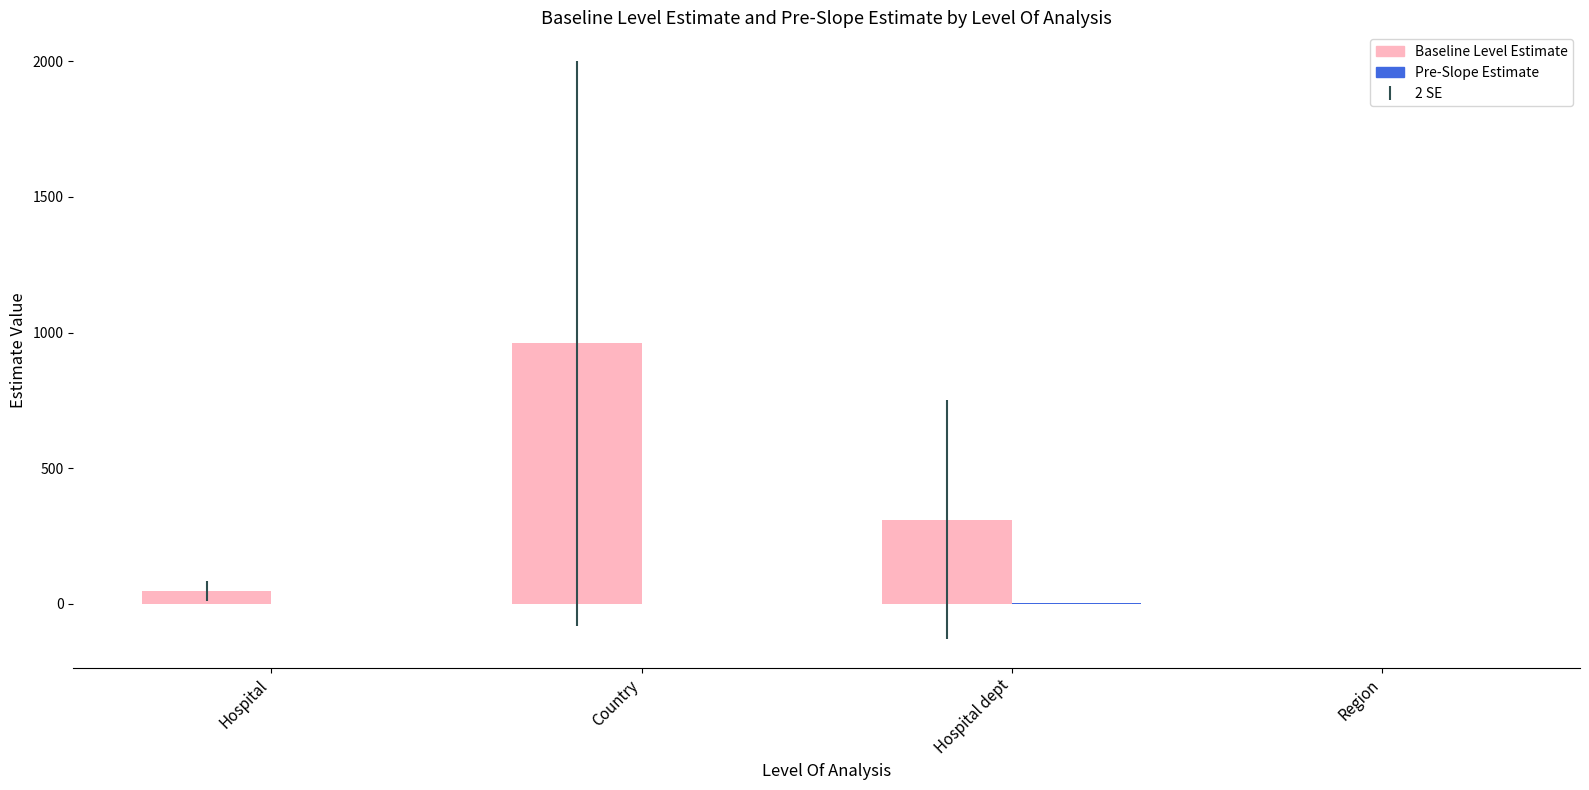

At which category is the sum across all series the highest?

Country